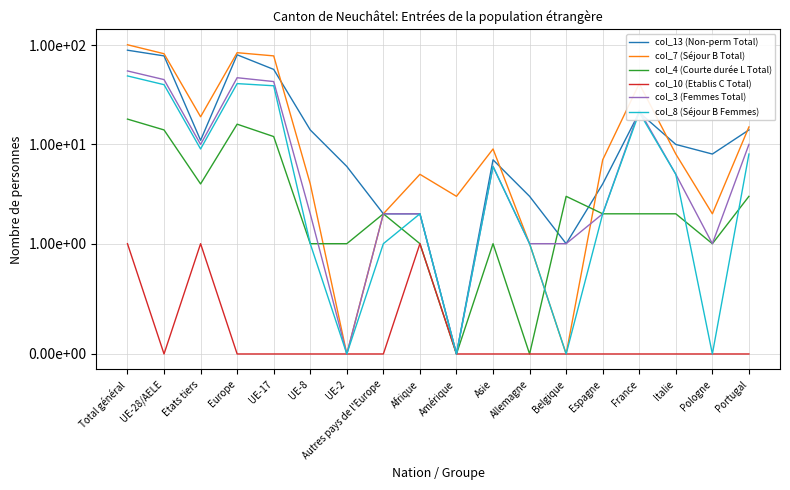

How many interior local peaks does the col_3 (Femmes Total) series have?

3